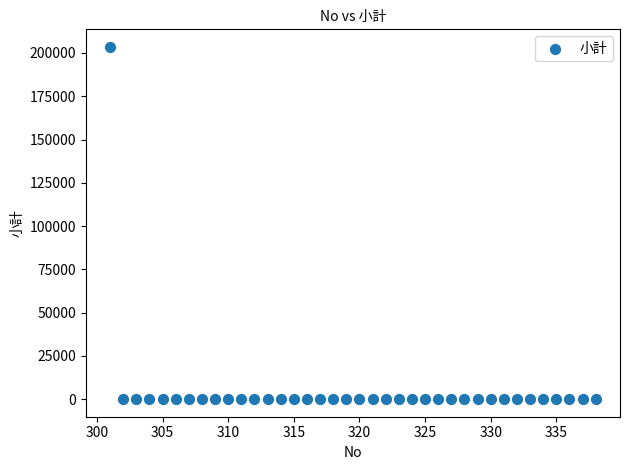

What is the range of X values (max minus min)?

37